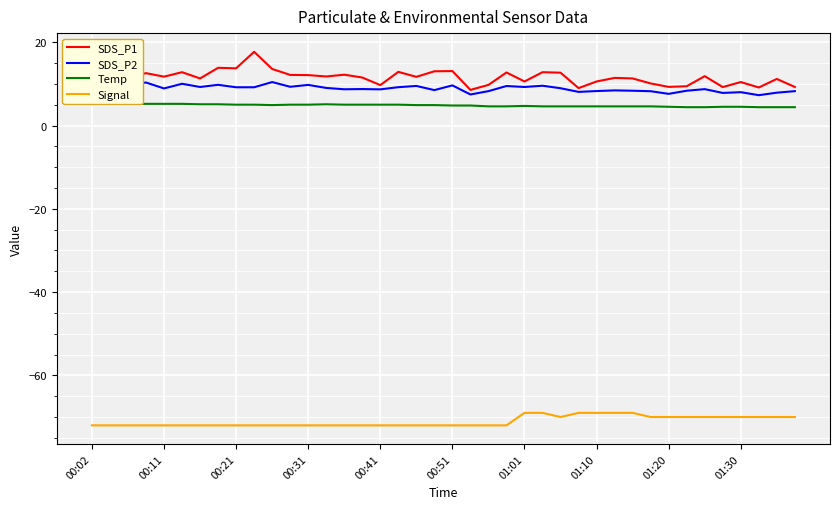

Which series has the largest total across all categories?

SDS_P1